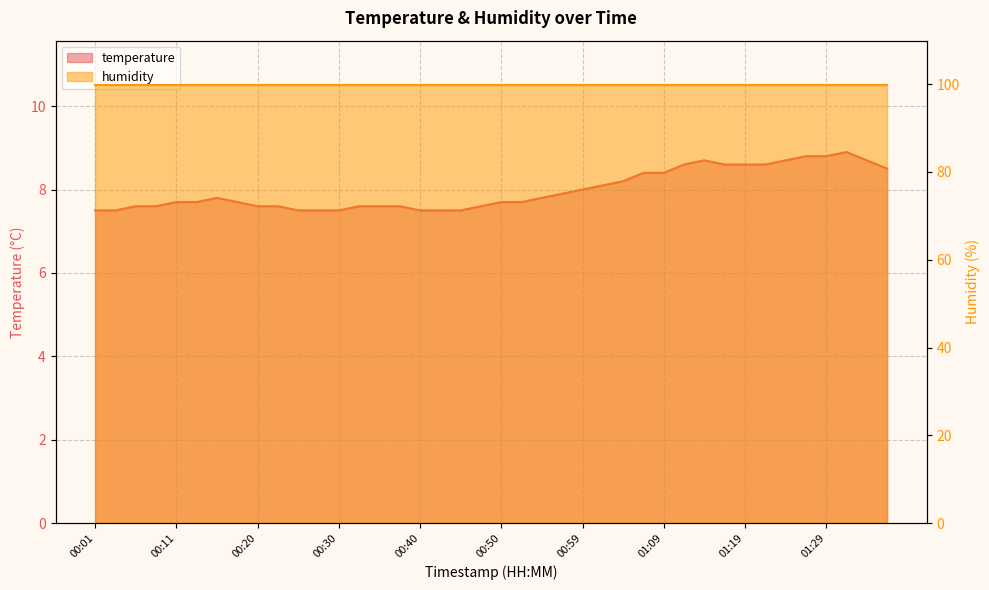

Which has a higher value, 01:14 or 01:17?

01:14